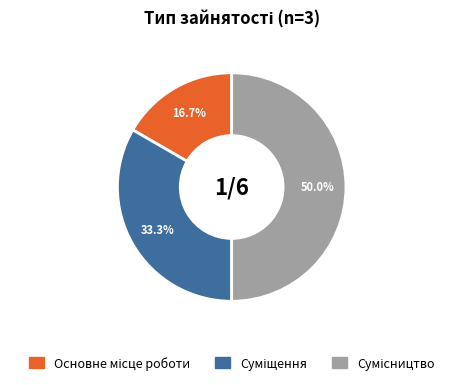

What is the largest slice in the pie chart?

Сумісництво